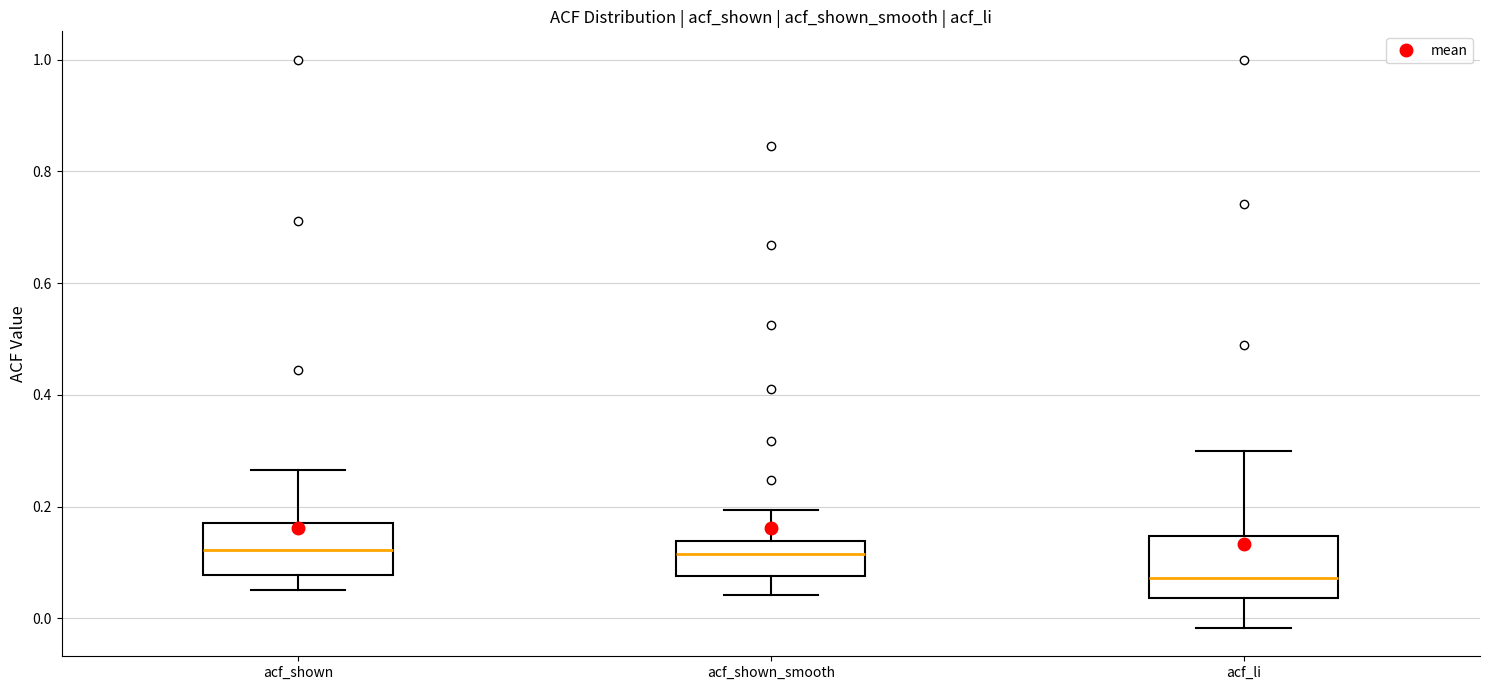

Reading left to right, transcribe this box plot: for each box, give where its median line is, the range the box spans, and where its two whiskers end, as read against the y-axis. The values are not printed on the chart, so give them approximately, as read against the axis.

acf_shown: median 0.12, box 0.08 to 0.18, whiskers 0.06 to 0.26
acf_shown_smooth: median 0.12, box 0.08 to 0.14, whiskers 0.04 to 0.20
acf_li: median 0.08, box 0.04 to 0.14, whiskers -0.02 to 0.30